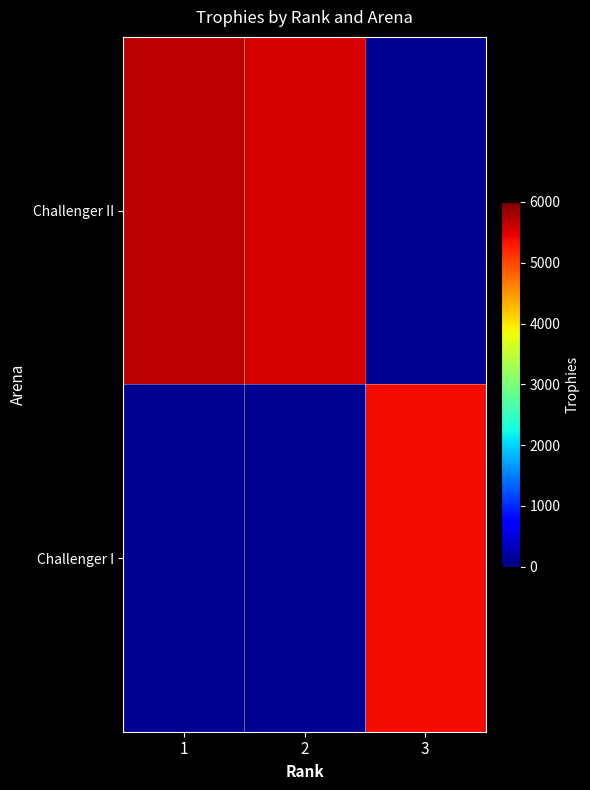

Which category has the lowest value across all series?

3